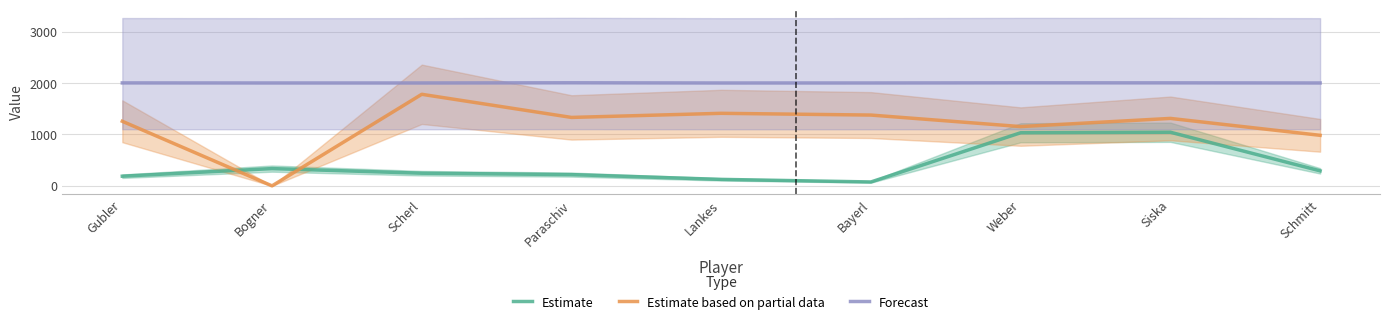

What is the sum of all Estimate based on partial data values?

10604.0